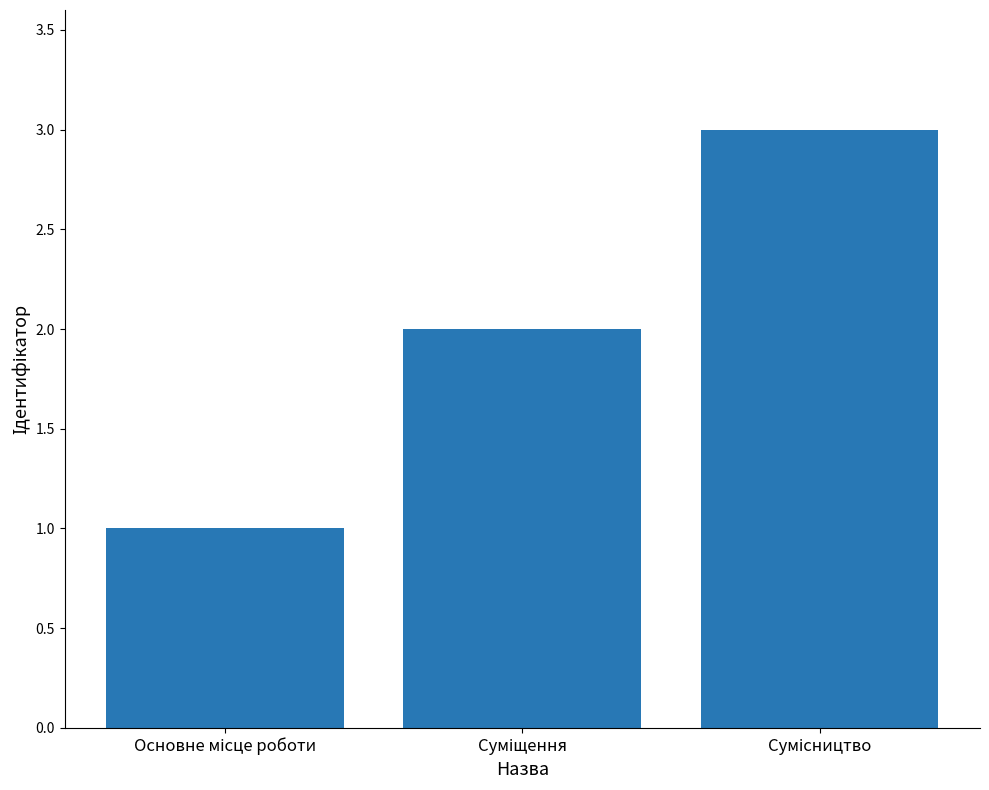

What is the sum of all values?

6